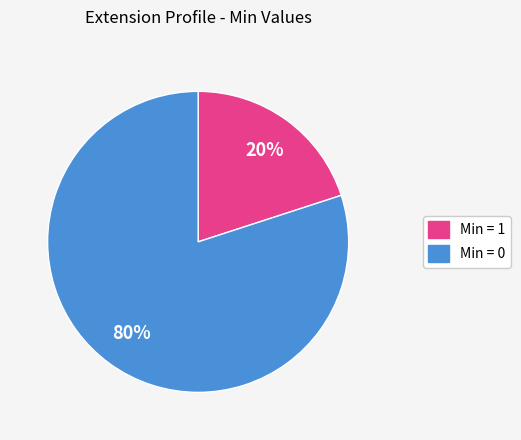

To the nearest percent, what is the difference between the largest and smallest slice percentages?

60%